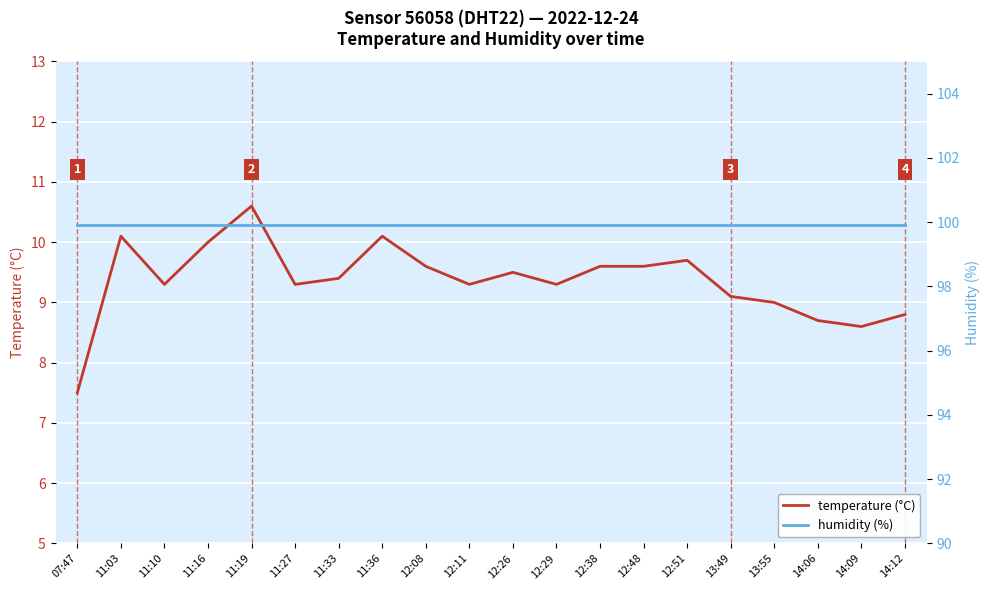

Read the temperature (°C) value at 12:48.

9.6